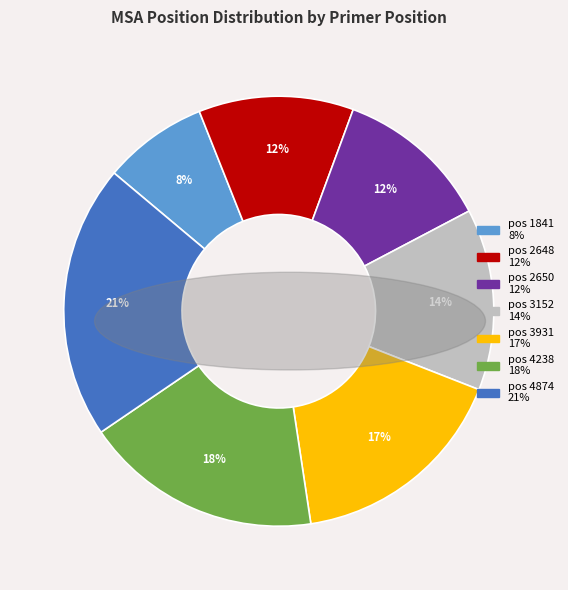

To the nearest percent, what is the average slice percentage?

14%